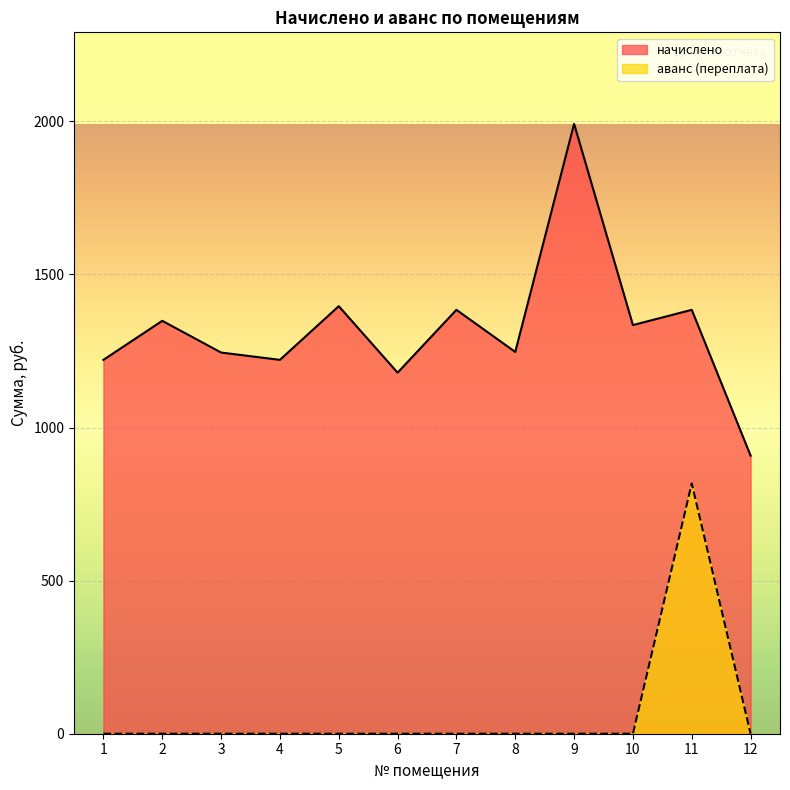

Which series has the largest range (max minus min)?

начислено